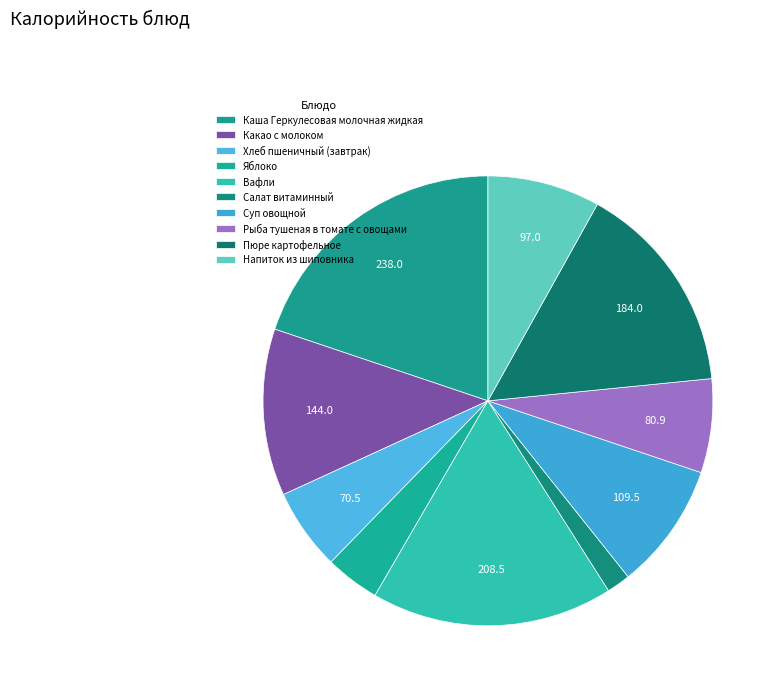

Is it true that Вафли is 17% of the pie?

True